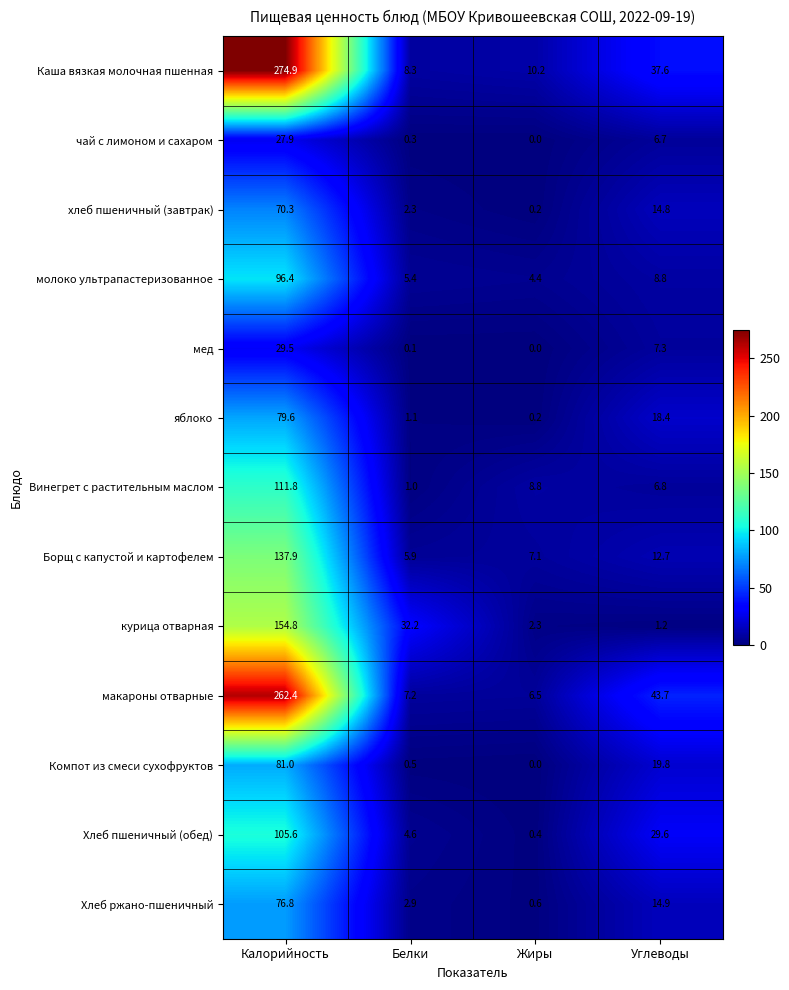

What is the average value of the хлеб пшеничный (завтрак) series?

21.9